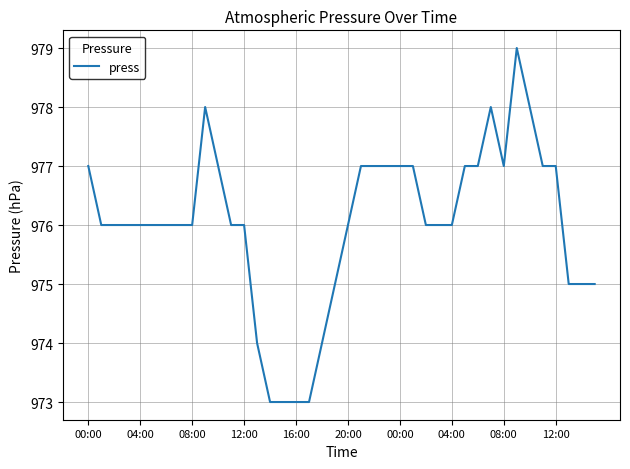

What is the minimum value shown in the chart?

973